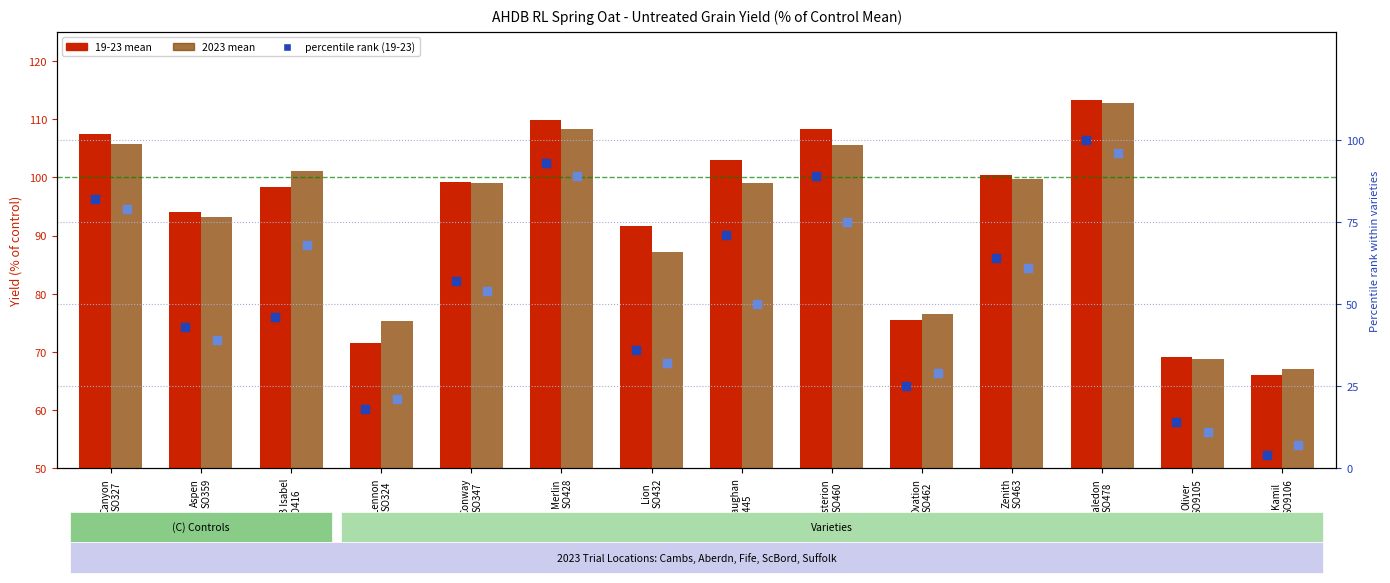

At how many categories does at least one series exceed 6?

14